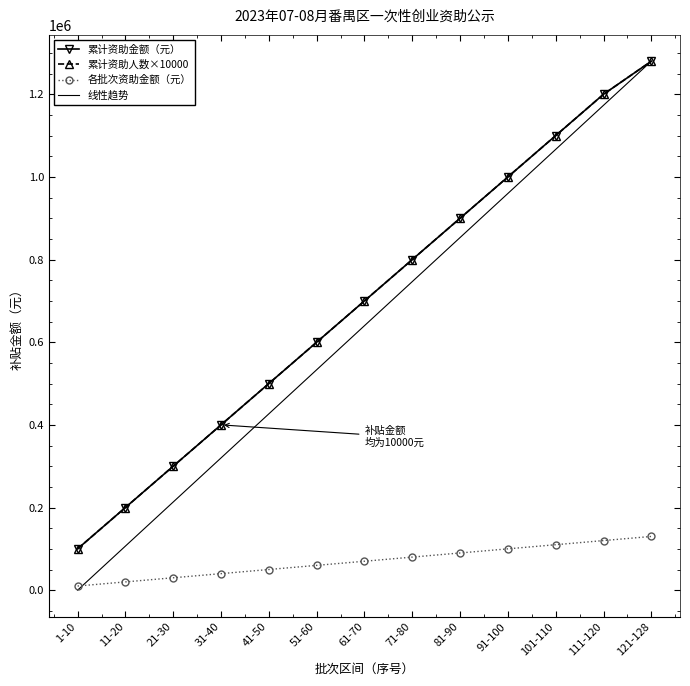

Between 61-70 and 81-90, which series saw the biggest shift?

线性趋势